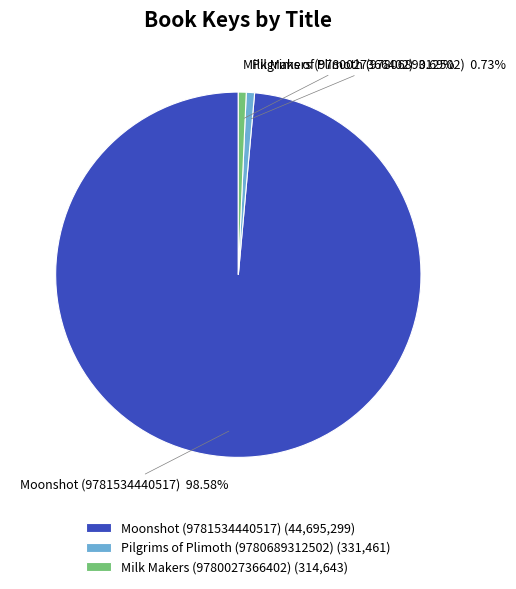

What is the total percentage of Moonshot (9781534440517) and Milk Makers (9780027366402)?

99.3%